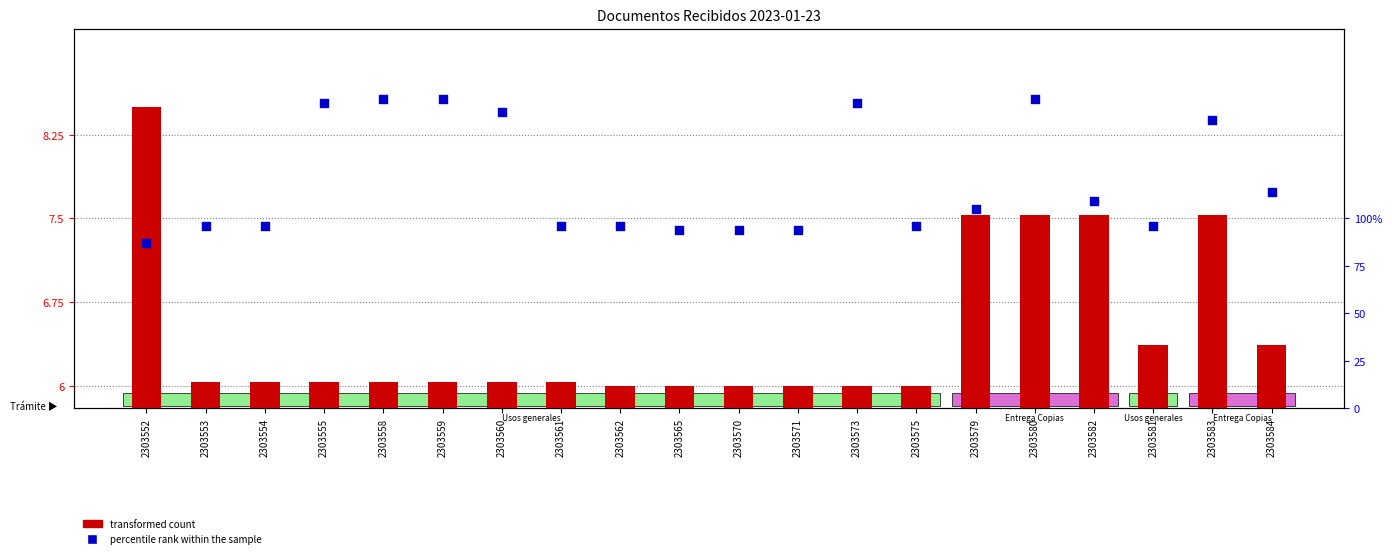

Which series contains the lowest Y value?

transformed count